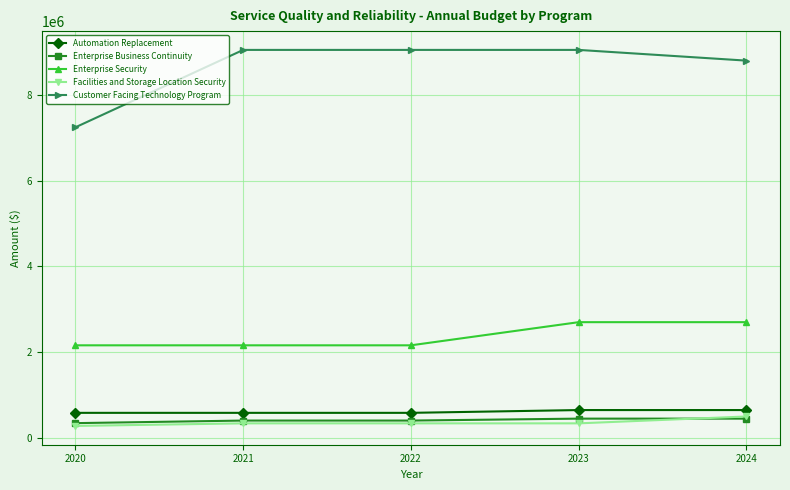

What is the difference between the maximum and minimum values in the Facilities and Storage Location Security series?

220000